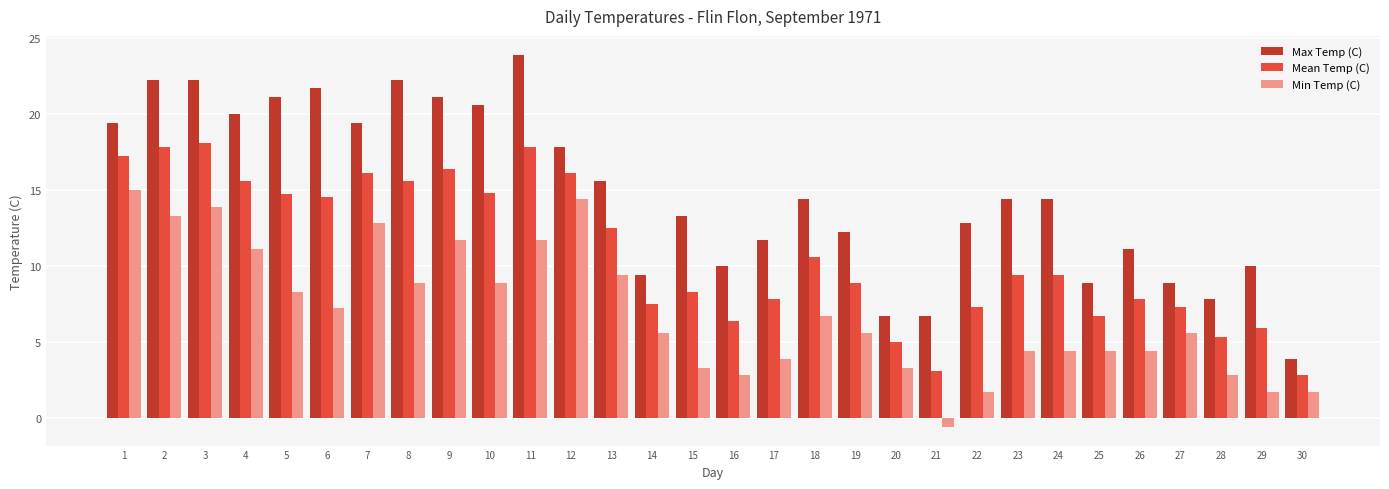

Rank the series by their maximum value, from highest to lowest.

Max Temp (C), Mean Temp (C), Min Temp (C)